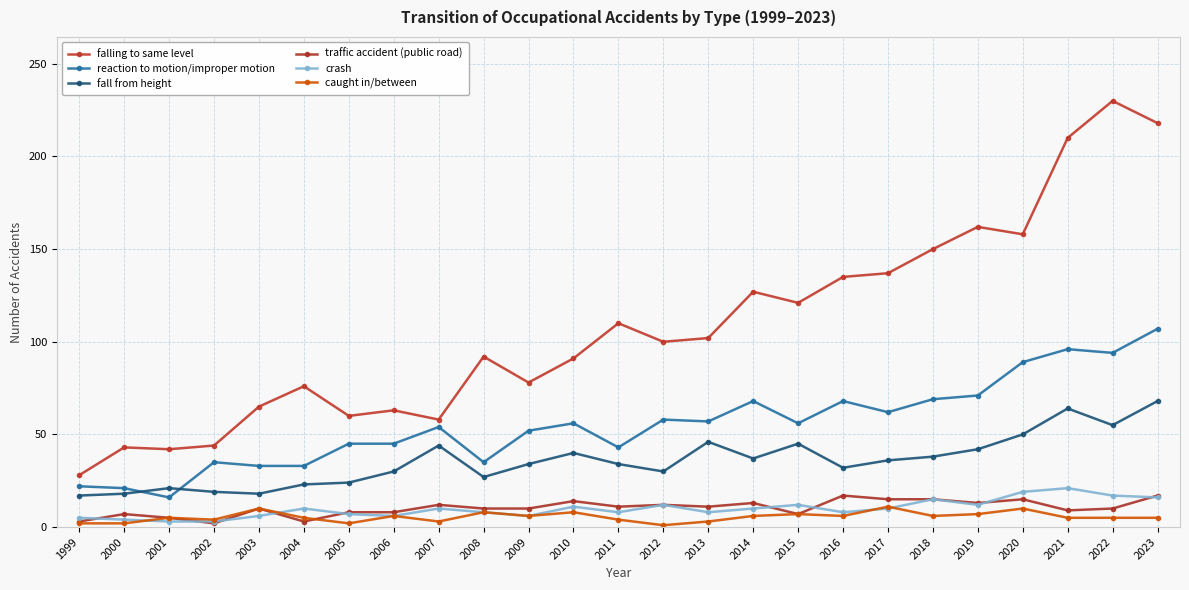

What is the difference between the second highest and minimum values in the reaction to motion/improper motion series?

80